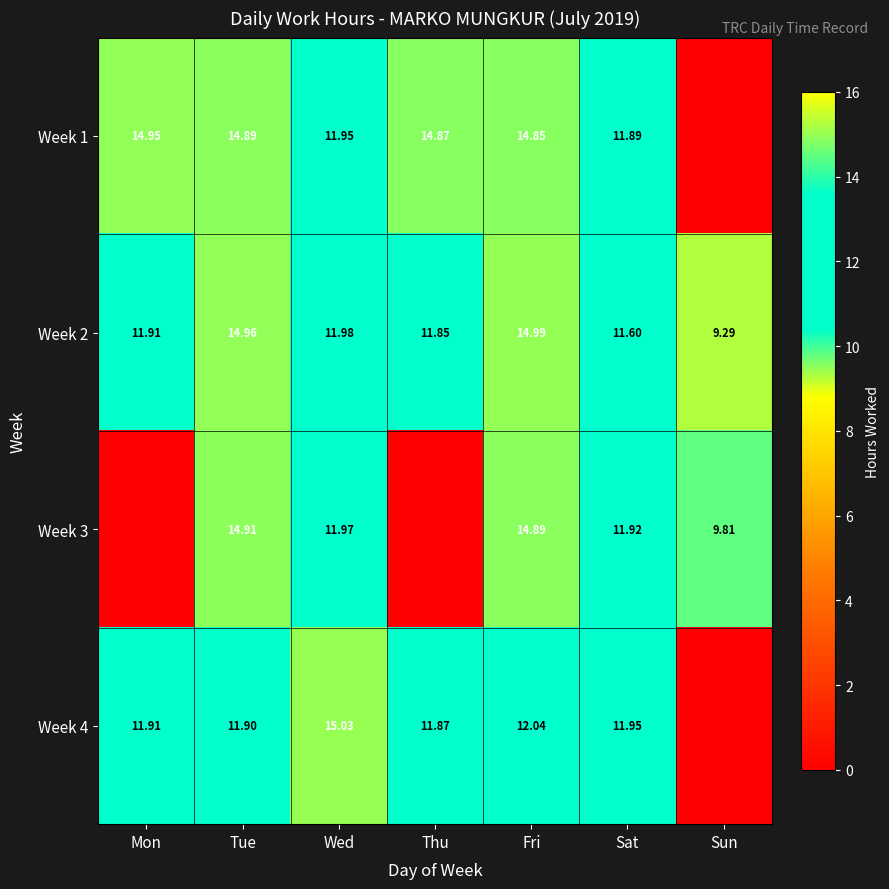

List the labels in order of Week 2 value, largest first.

Fri, Tue, Wed, Mon, Thu, Sat, Sun